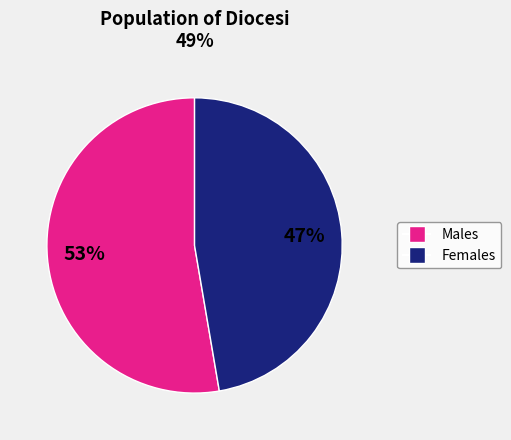

What percentage is the Males slice, to the nearest percent?

53%